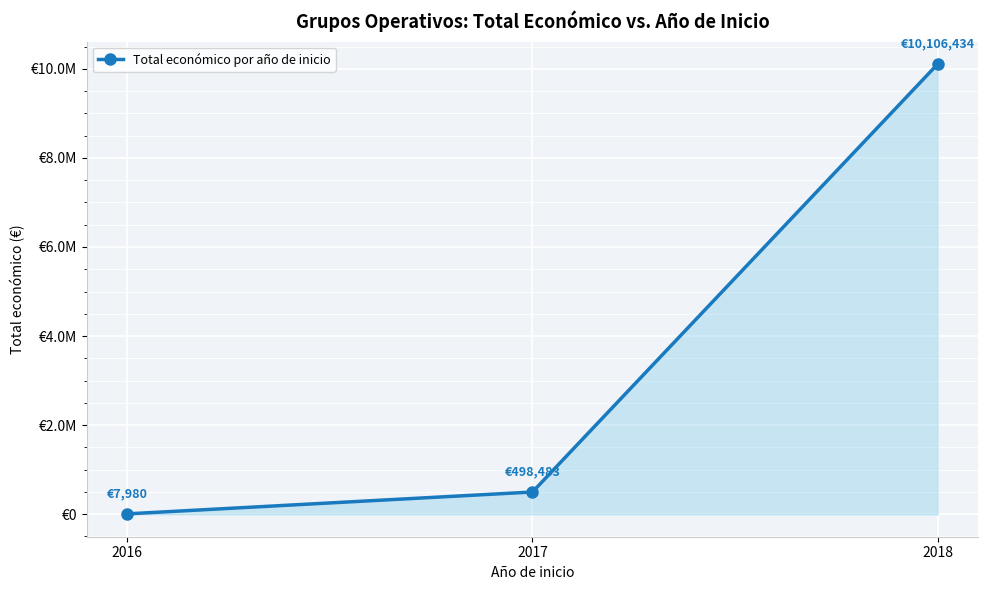

Does the chart have visible grid lines?

Yes